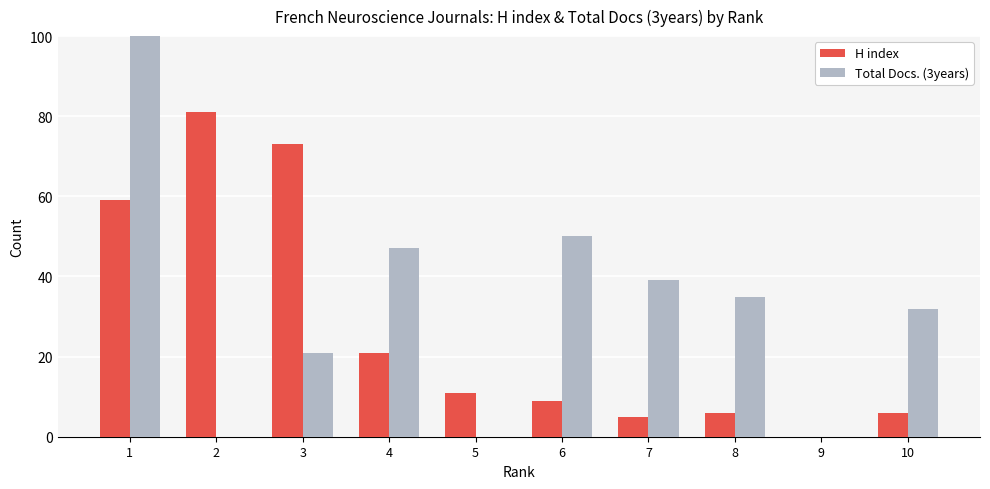

What is the difference between the H index values at 7 and 10?

1